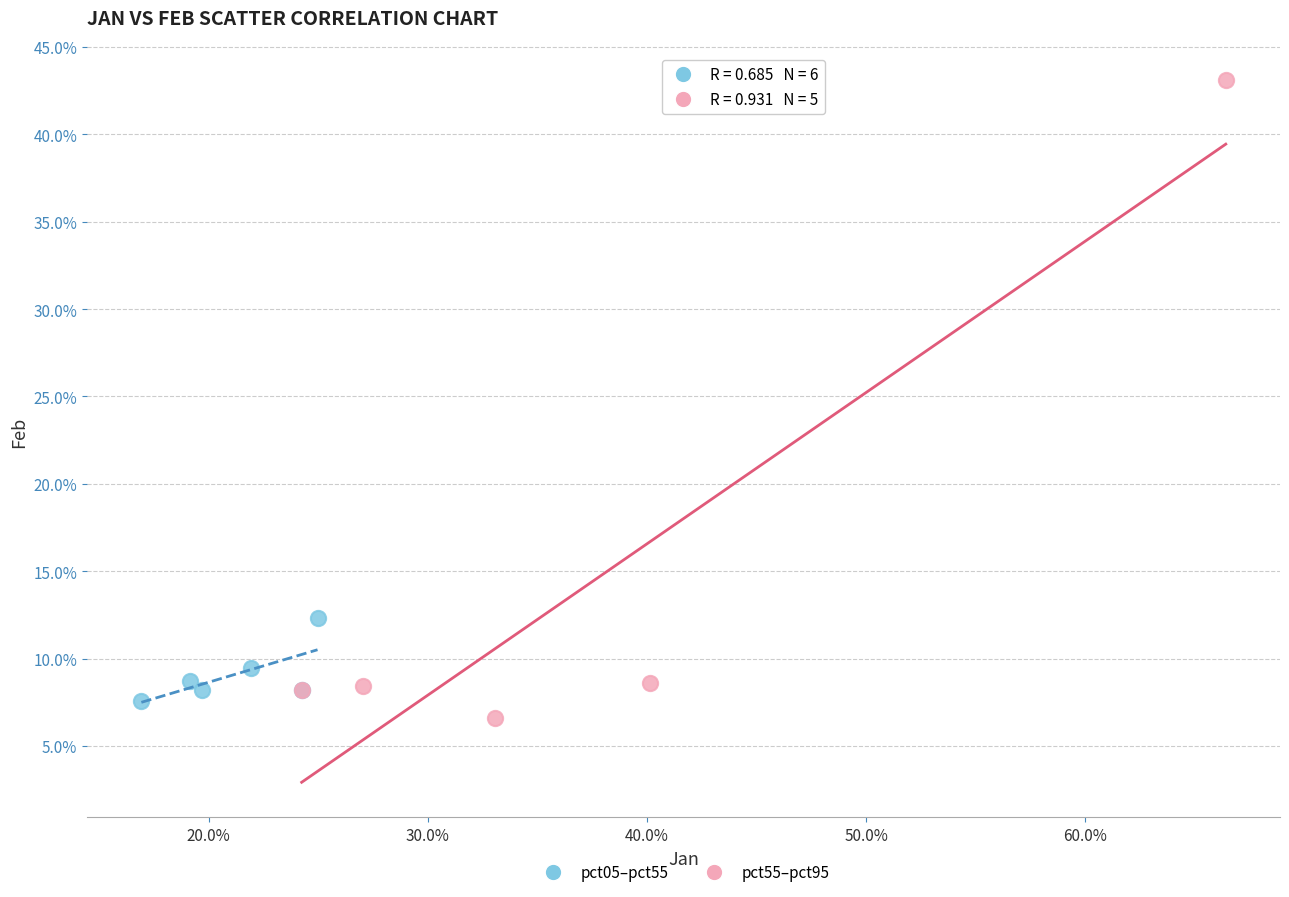

What are all the series names shown in the legend?

pct05–pct55, pct55–pct95